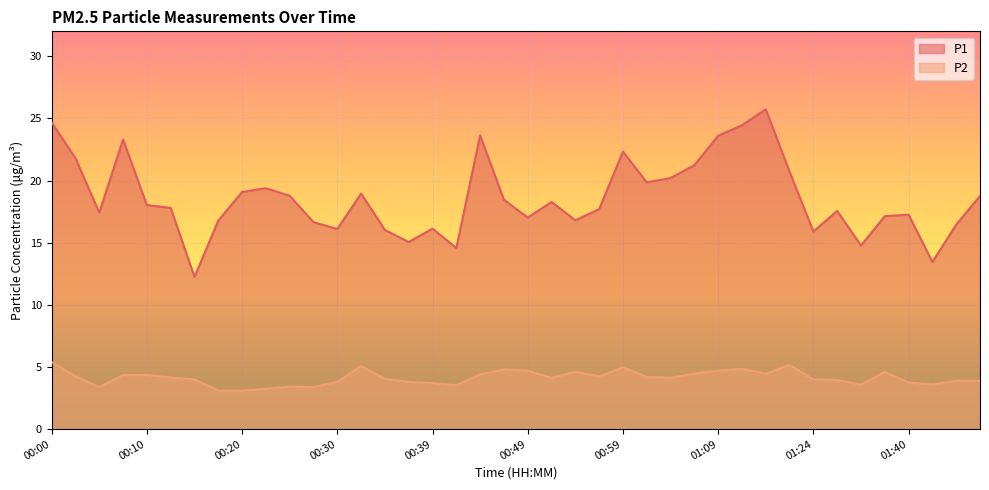

List the series in order of their peak value, highest first.

P1, P2